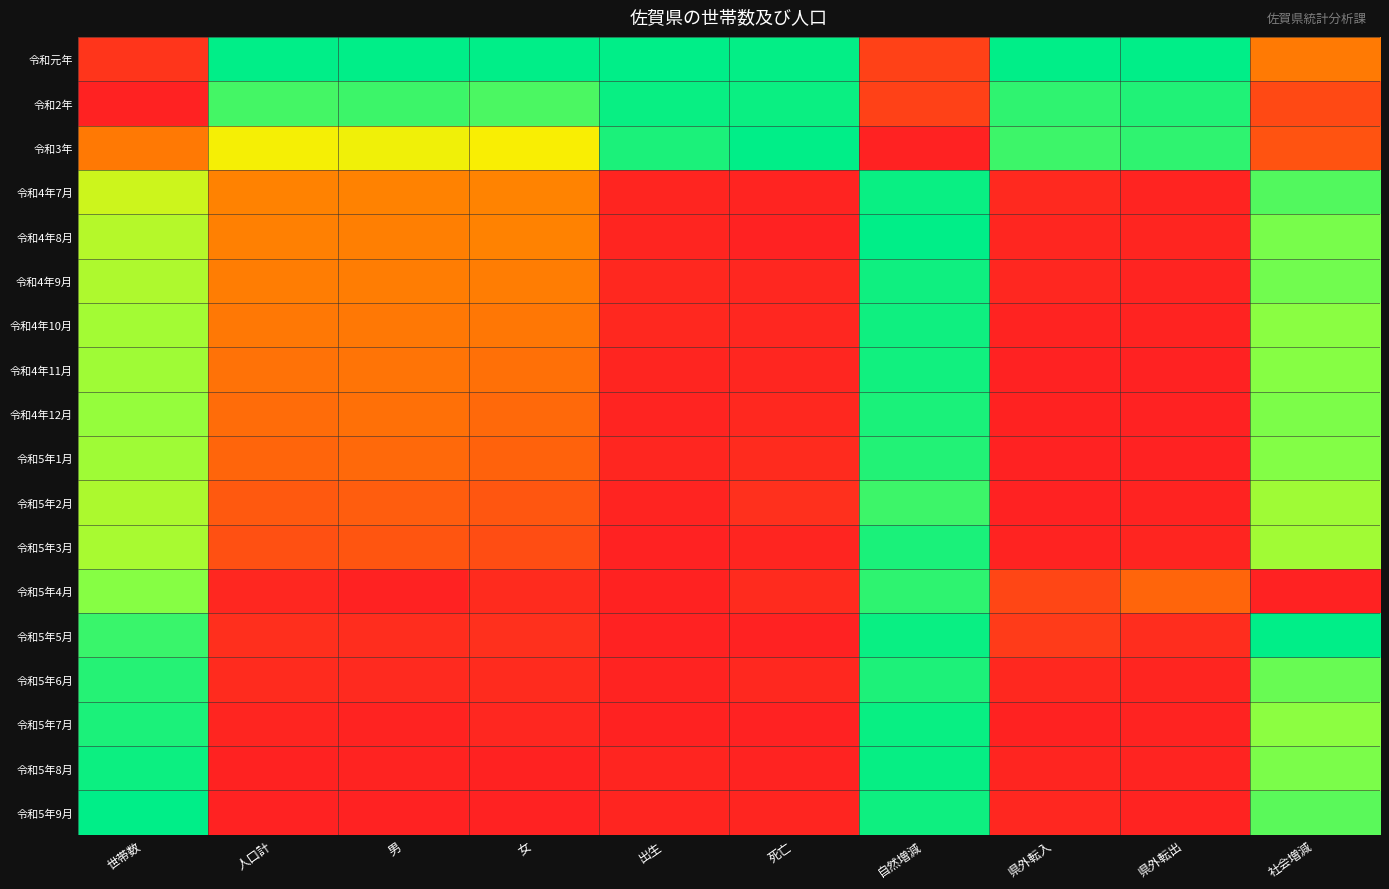

Which label corresponds to the largest value in the chart?

人口計